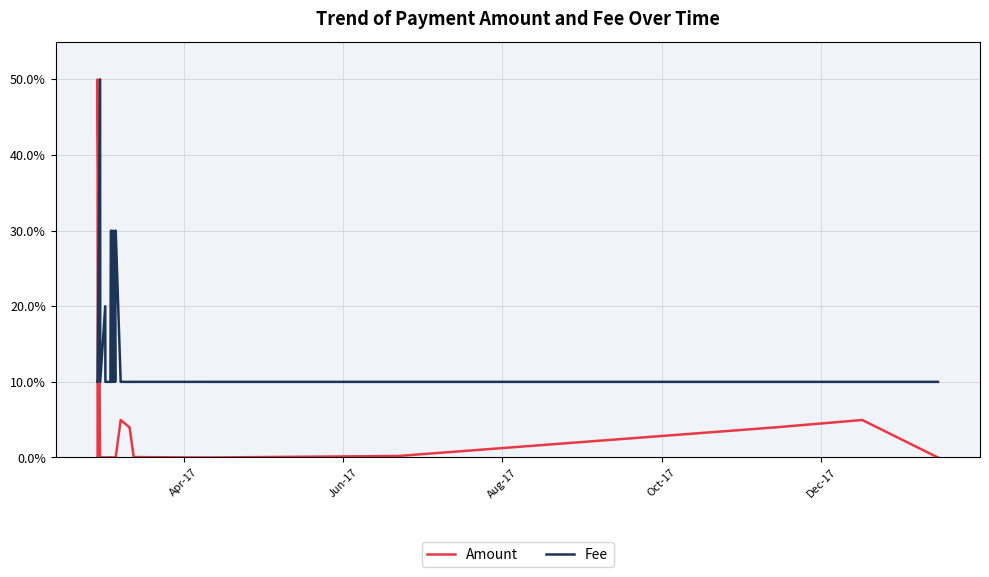

What is the difference between the maximum and minimum values in the Fee series?

40.0